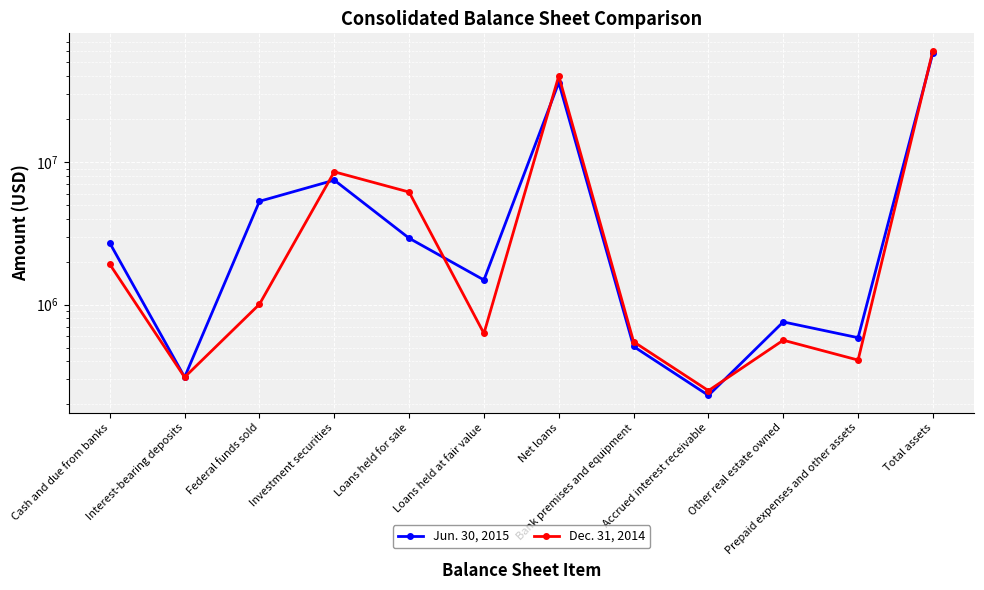

What is the difference between the highest and lowest values at Bank premises and equipment?

40214